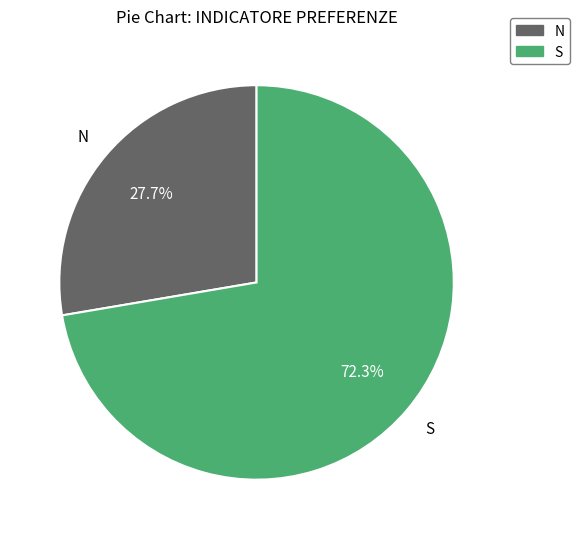

How many segments does this pie chart have?

2